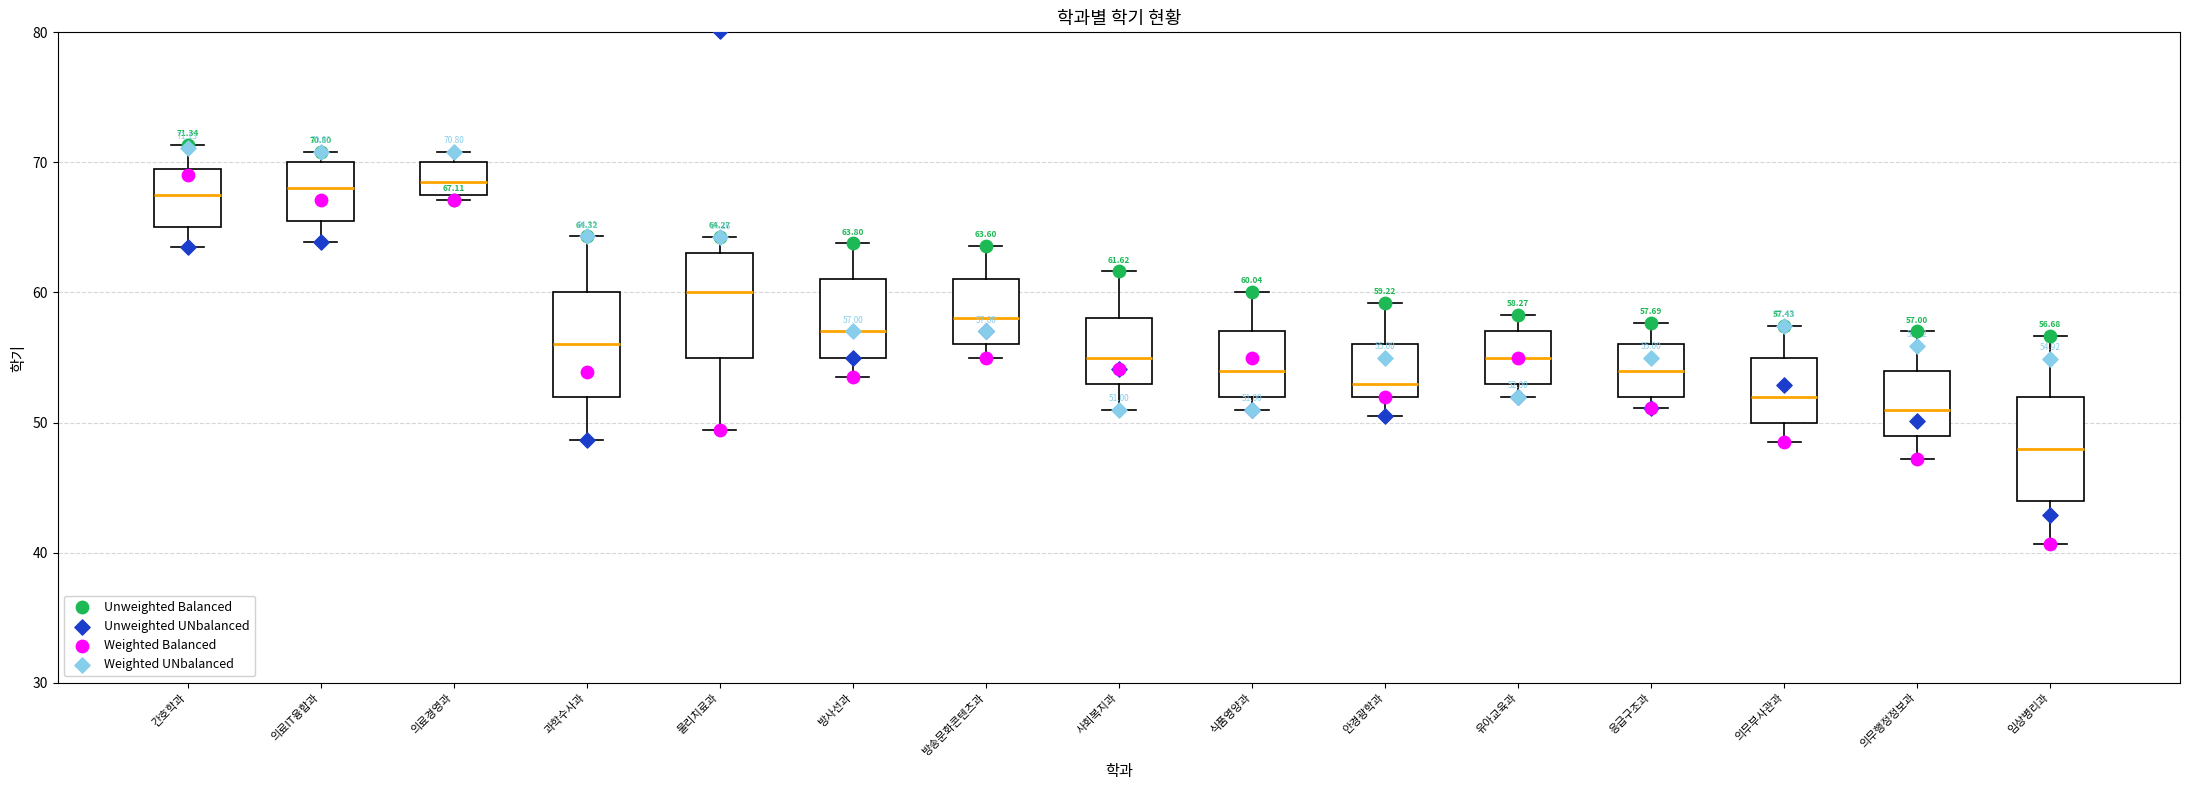

Which box has the lowest median line?

임상병리과